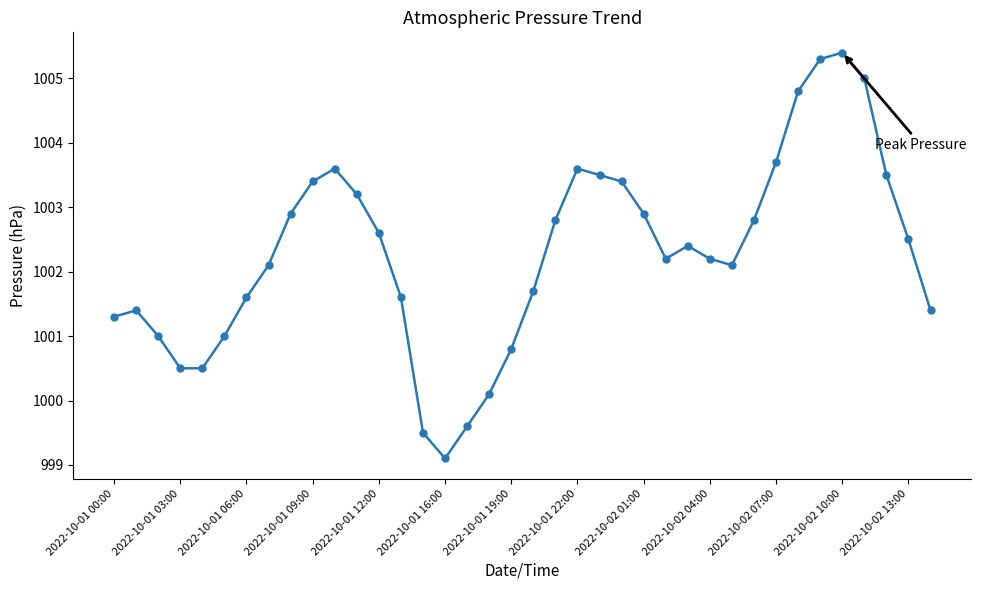

What is the sum of all values?

38087.0